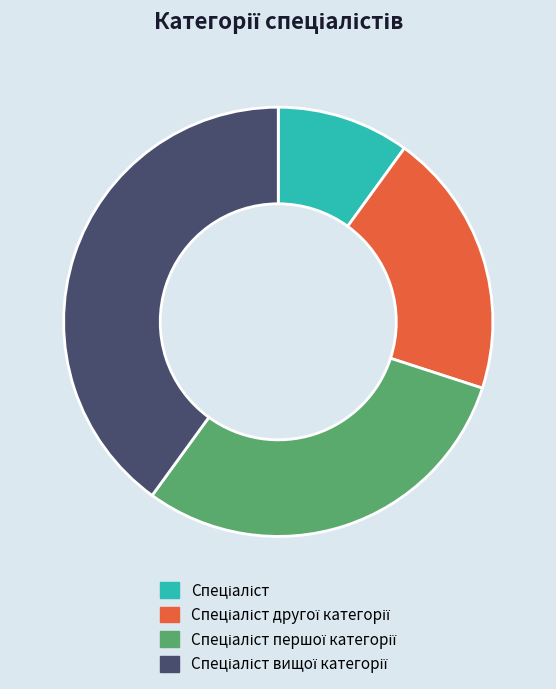

Is there any slice that represents more than half of the pie?

No